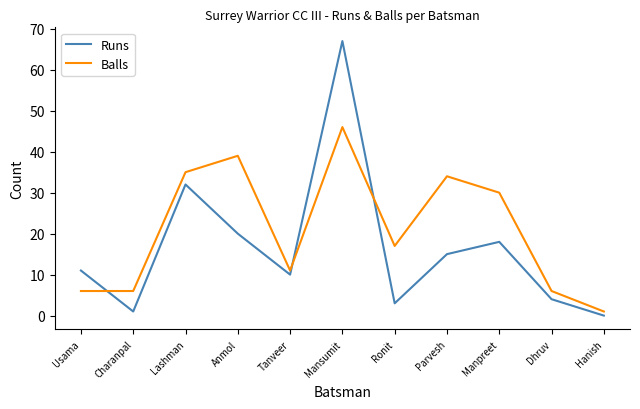

Between Lashman and Parvesh, which series saw the biggest shift?

Runs